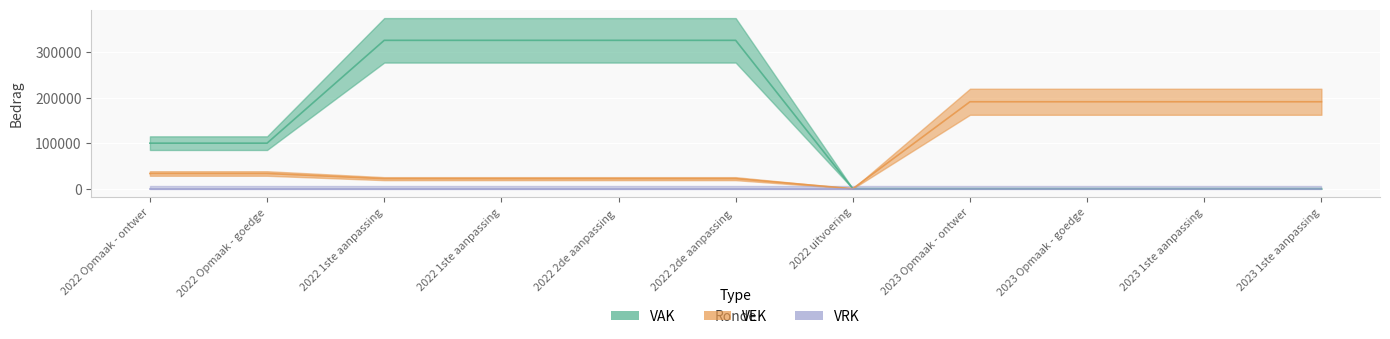

Which series has the widest spread of values?

VAK